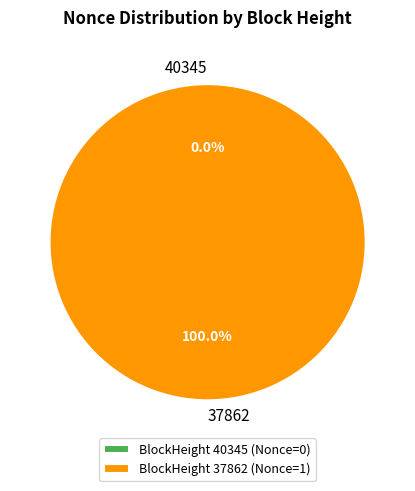

The 40345 slice represents 0% of the pie. True or false?

True